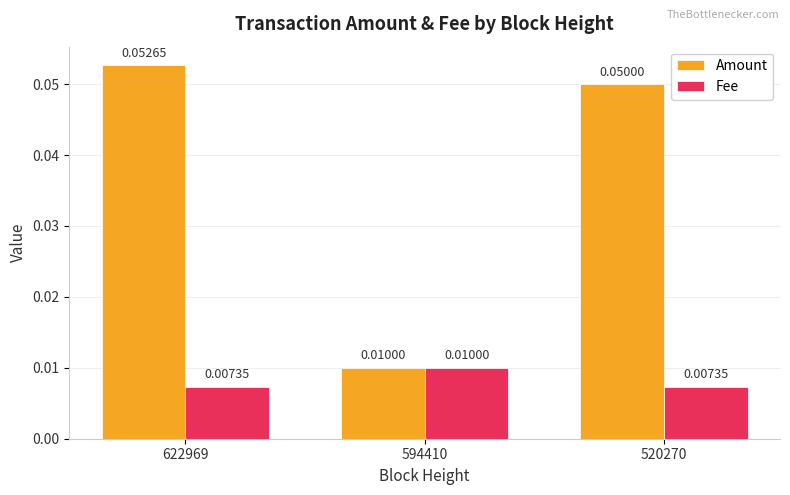

Rank the series at 622969 from highest to lowest value.

Amount, Fee